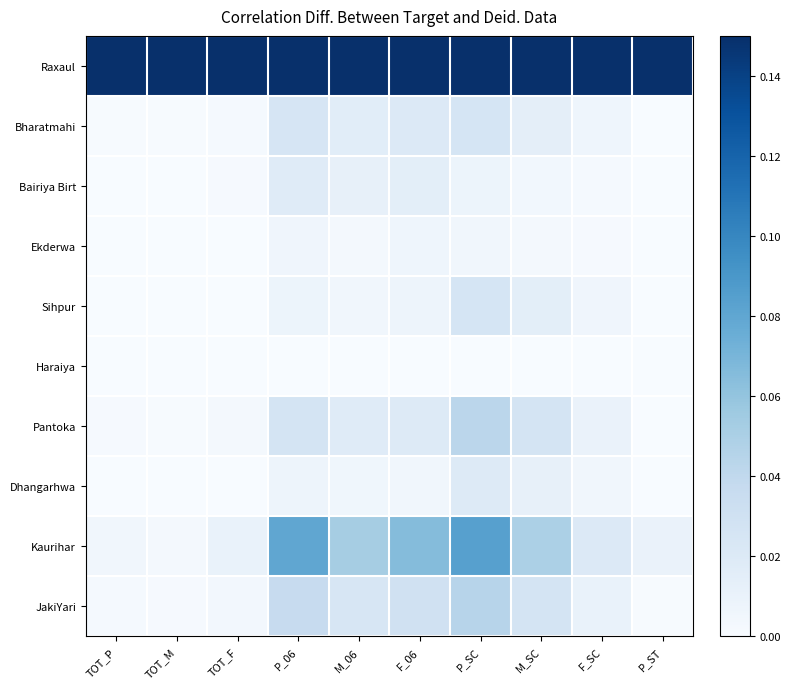

At which category does the chart reach its minimum across all series?

P_ST